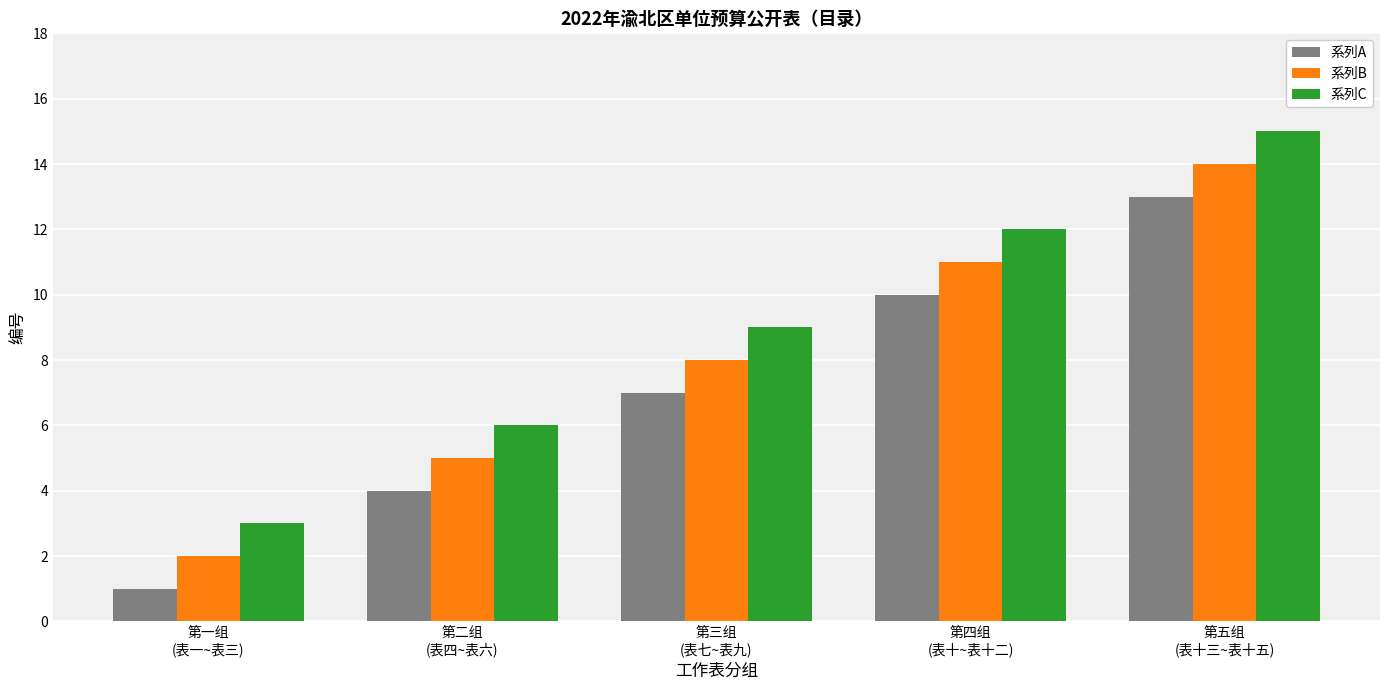

What position from the right is 第四组
(表十~表十二)?

2